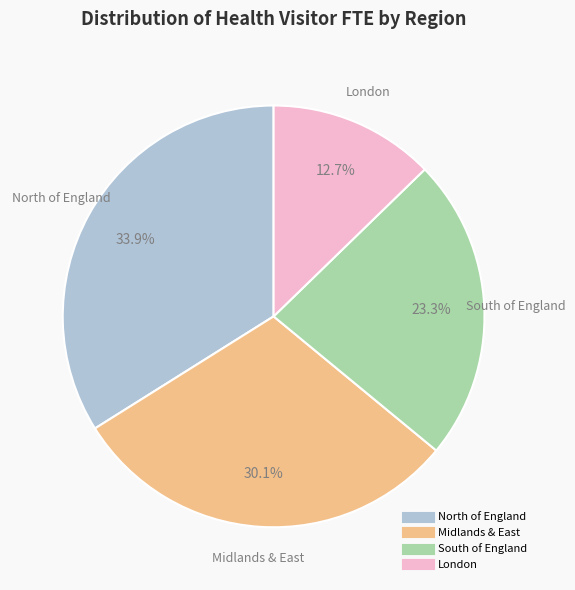

To the nearest percent, what is the difference between the largest and smallest slice percentages?

21%